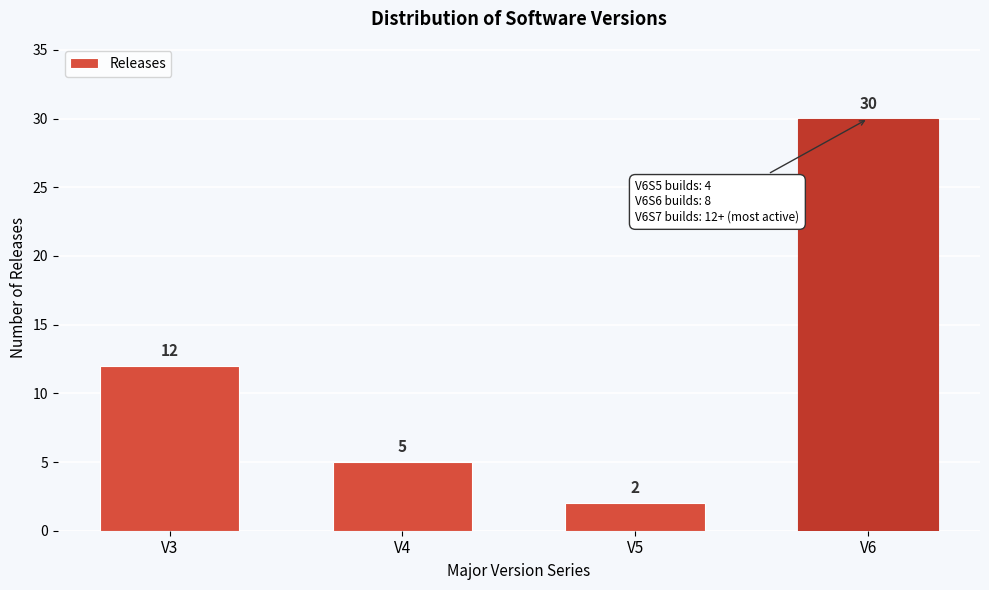

Reading left to right, list all the values displayed in this chart.

12	5	2	30